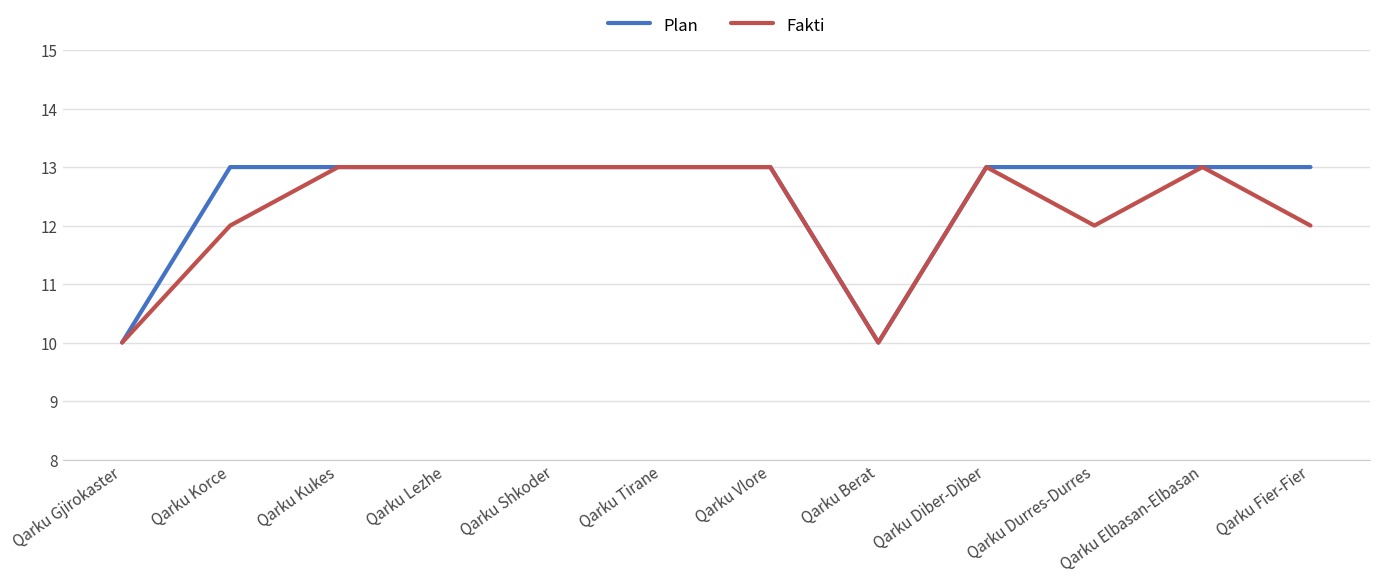

Reading left to right, extract all data points from this chart.

Plan: Qarku Gjirokaster=10	Qarku Korce=13	Qarku Kukes=13	Qarku Lezhe=13	Qarku Shkoder=13	Qarku Tirane=13	Qarku Vlore=13	Qarku Berat=10	Qarku Diber-Diber=13	Qarku Durres-Durres=13	Qarku Elbasan-Elbasan=13	Qarku Fier-Fier=13
Fakti: Qarku Gjirokaster=10	Qarku Korce=12	Qarku Kukes=13	Qarku Lezhe=13	Qarku Shkoder=13	Qarku Tirane=13	Qarku Vlore=13	Qarku Berat=10	Qarku Diber-Diber=13	Qarku Durres-Durres=12	Qarku Elbasan-Elbasan=13	Qarku Fier-Fier=12